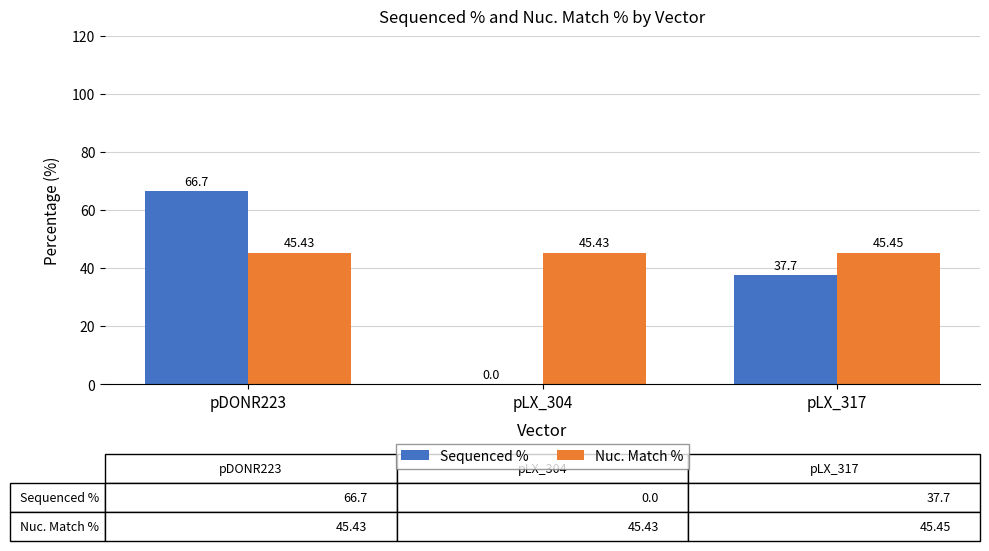

Which series changed the most between pLX_304 and pLX_317?

Sequenced %